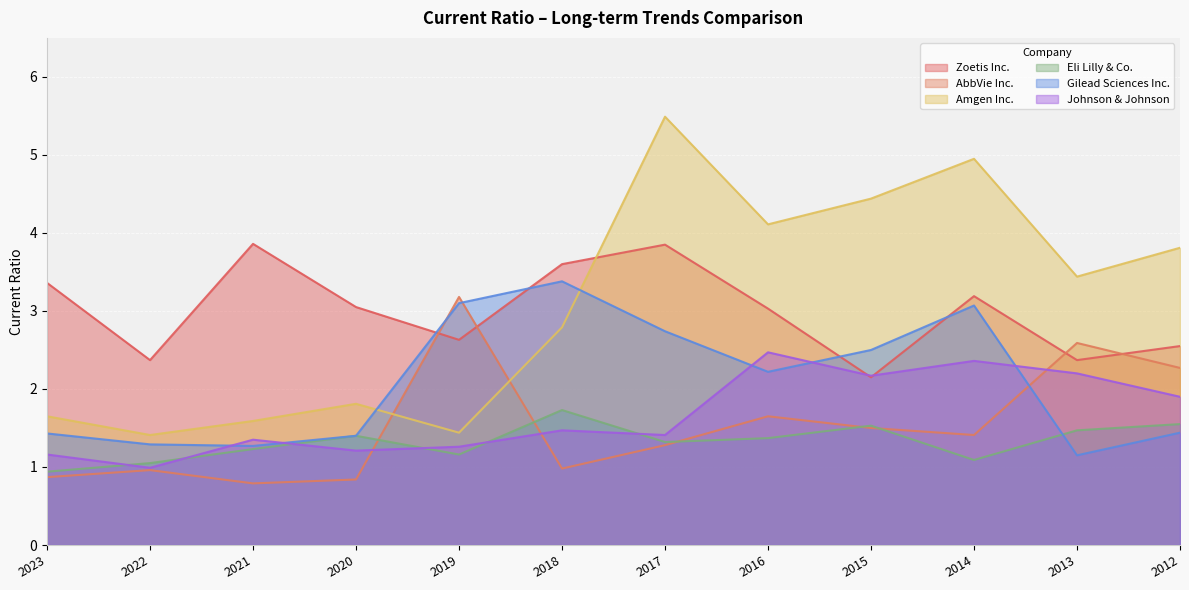

The Eli Lilly & Co. series shows 1.6 at 2012. True or false?

True